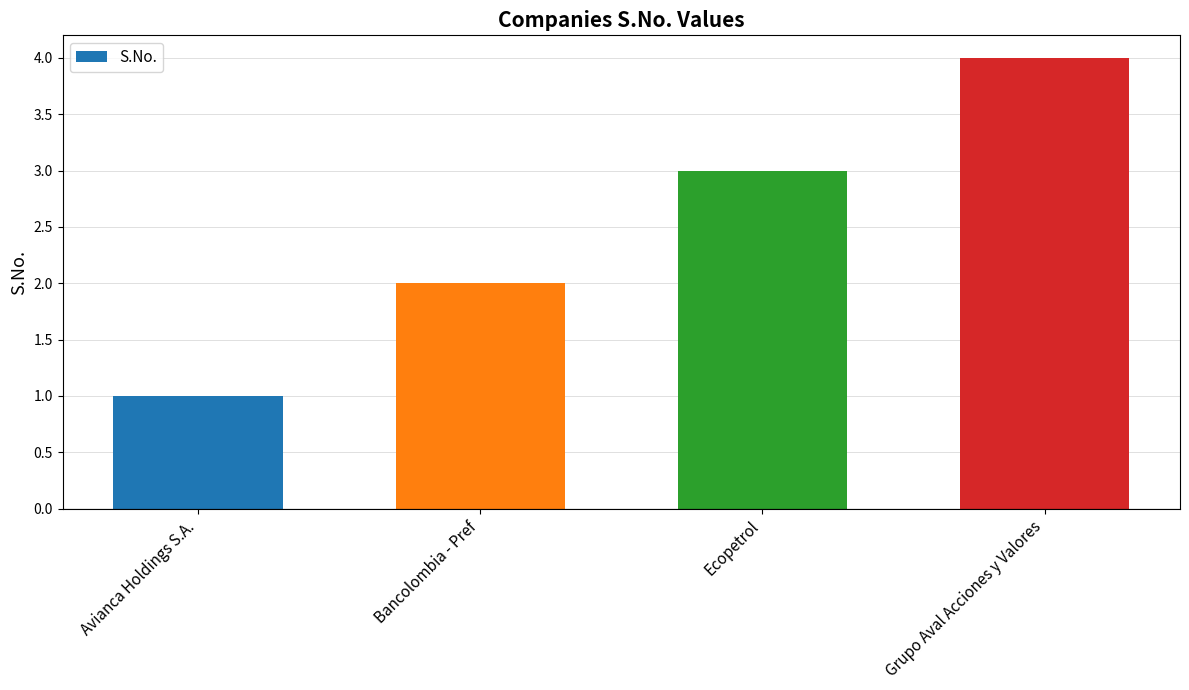

Where is the data nearest to the value 2?

Bancolombia - Pref